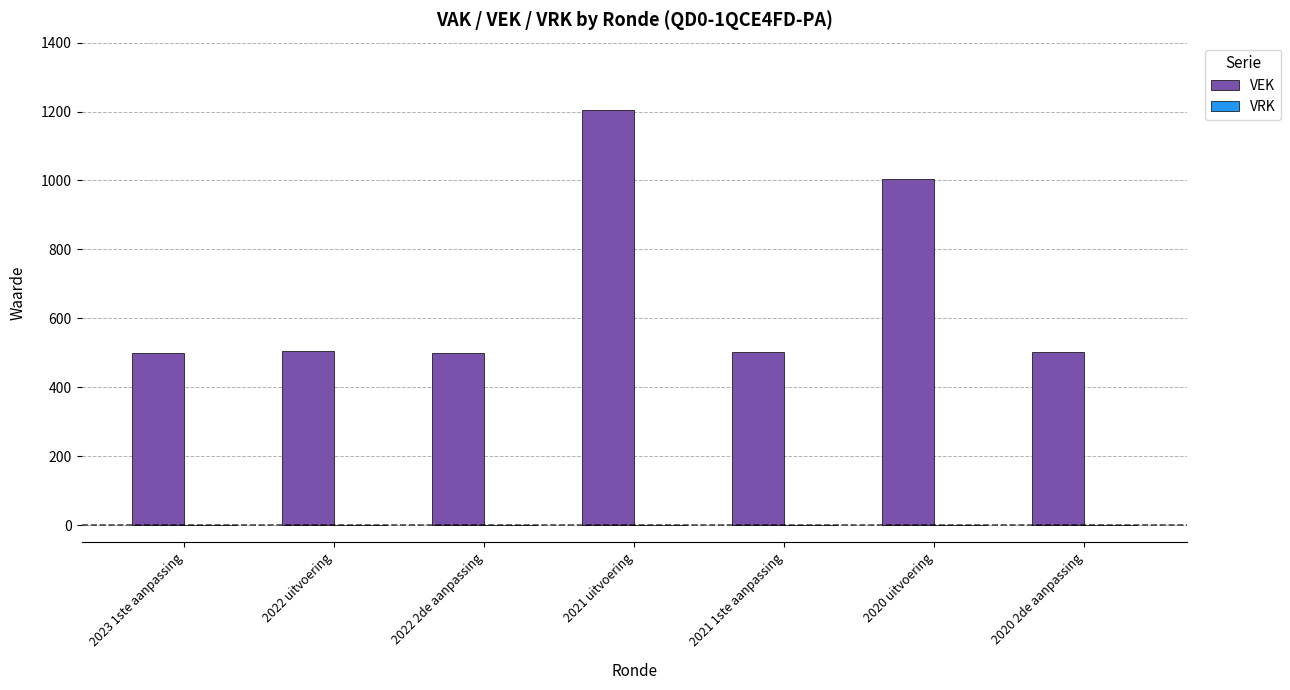

What position from the right is 2020 2de aanpassing?

1